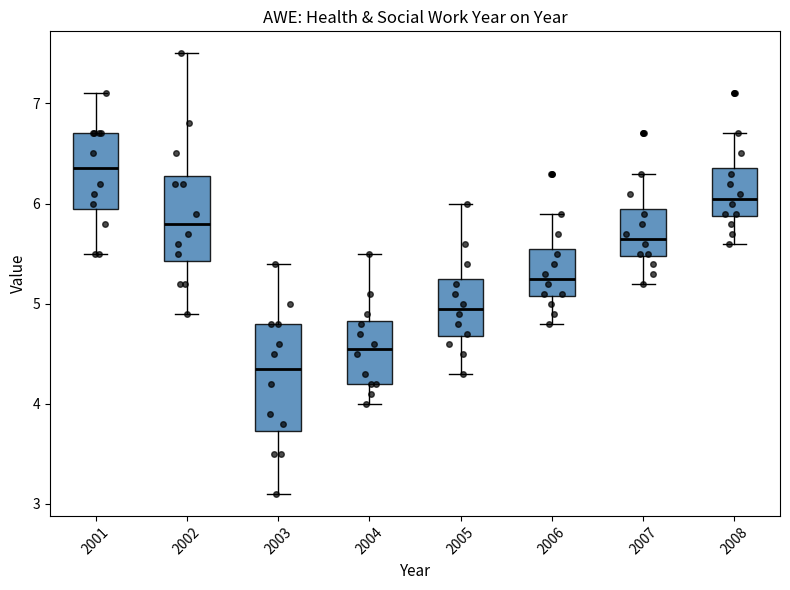

Where does the upper whisker of the box at x = 2003 end on the y-axis? The values are not printed on the chart, so give them approximately, as read against the axis.

5.4